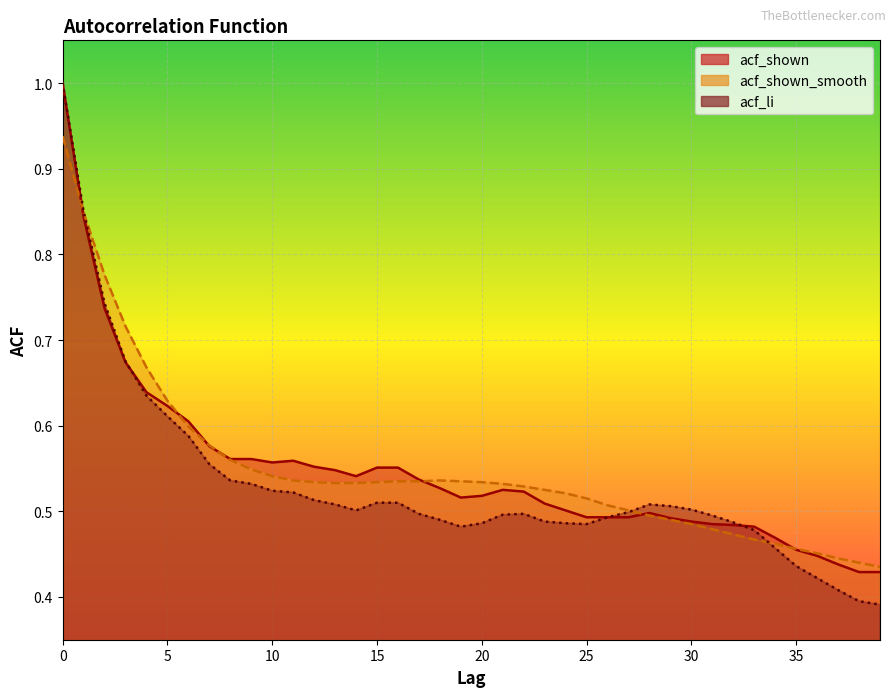

Rank the series at 38 from highest to lowest value.

acf_shown_smooth, acf_shown, acf_li